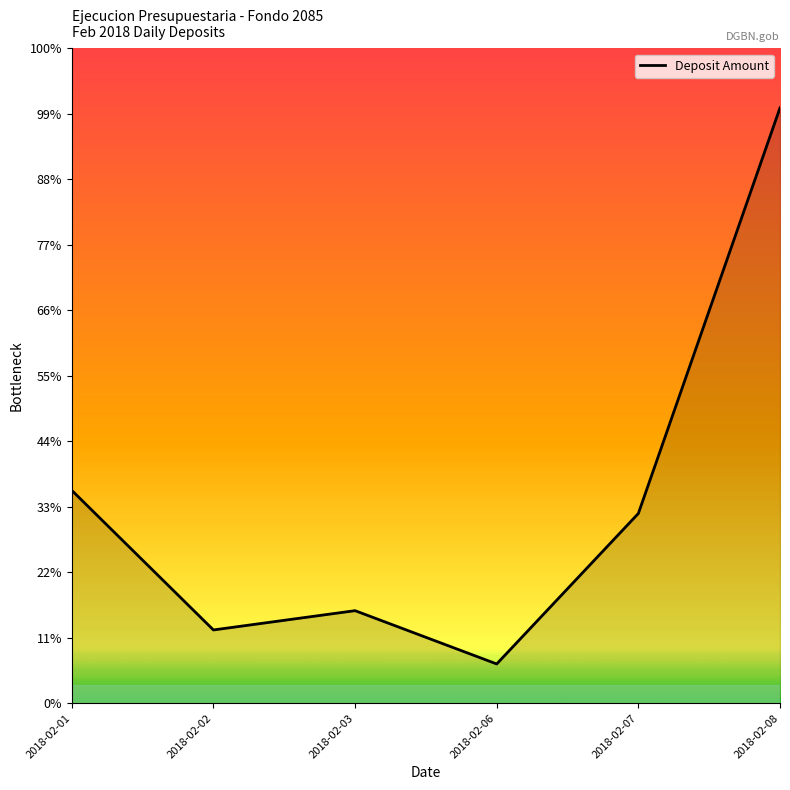

What is the value of the 5th point from the left?

91681.0